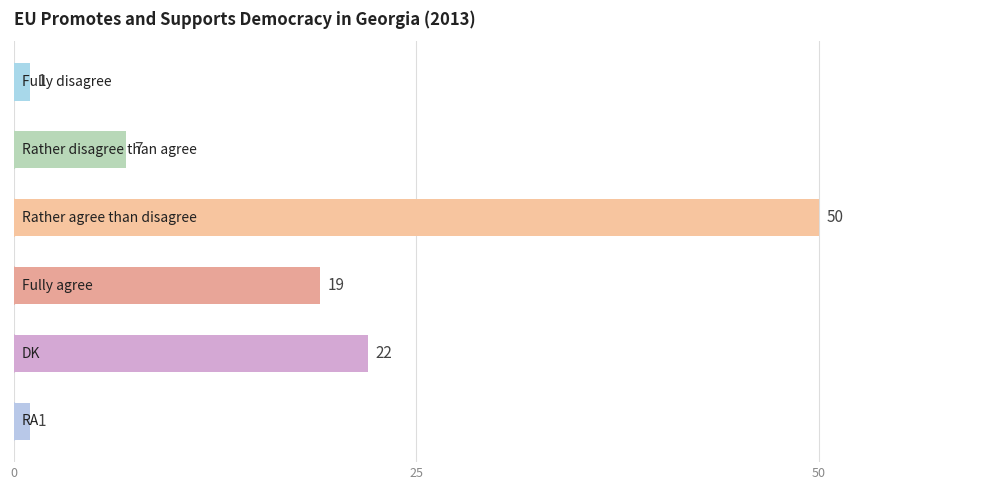

What is the greatest value displayed?

50